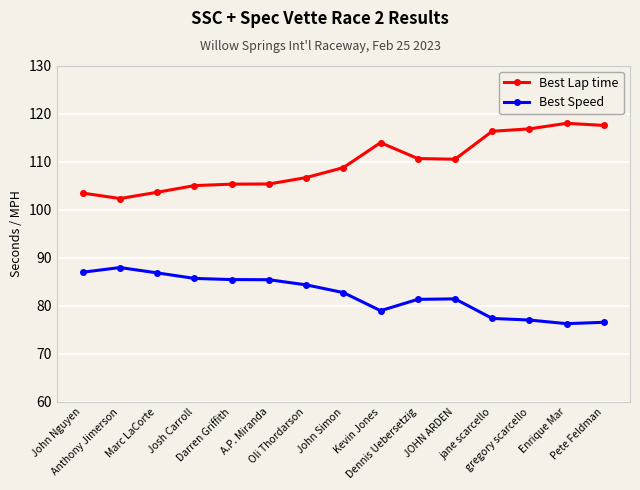

What is the label of the 3rd point from the left?

Marc LaCorte